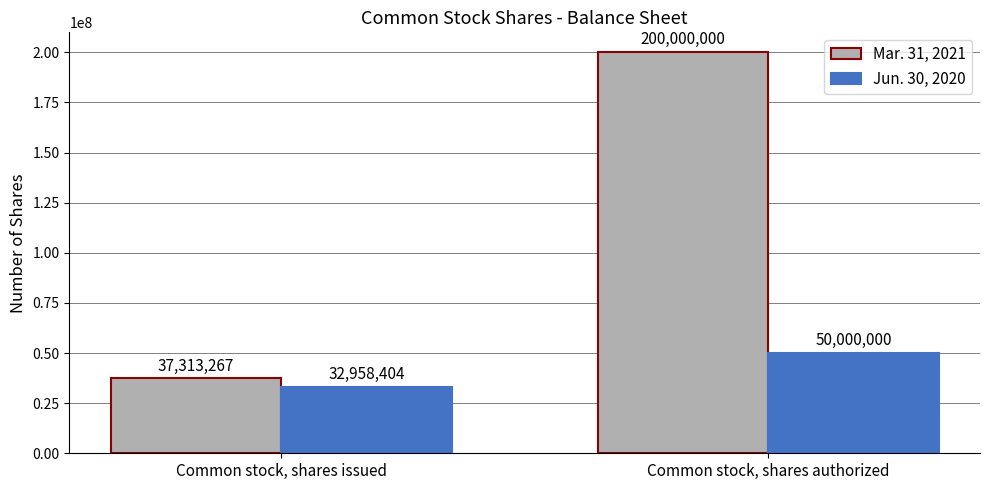

At which category is the sum across all series the highest?

Common stock, shares authorized